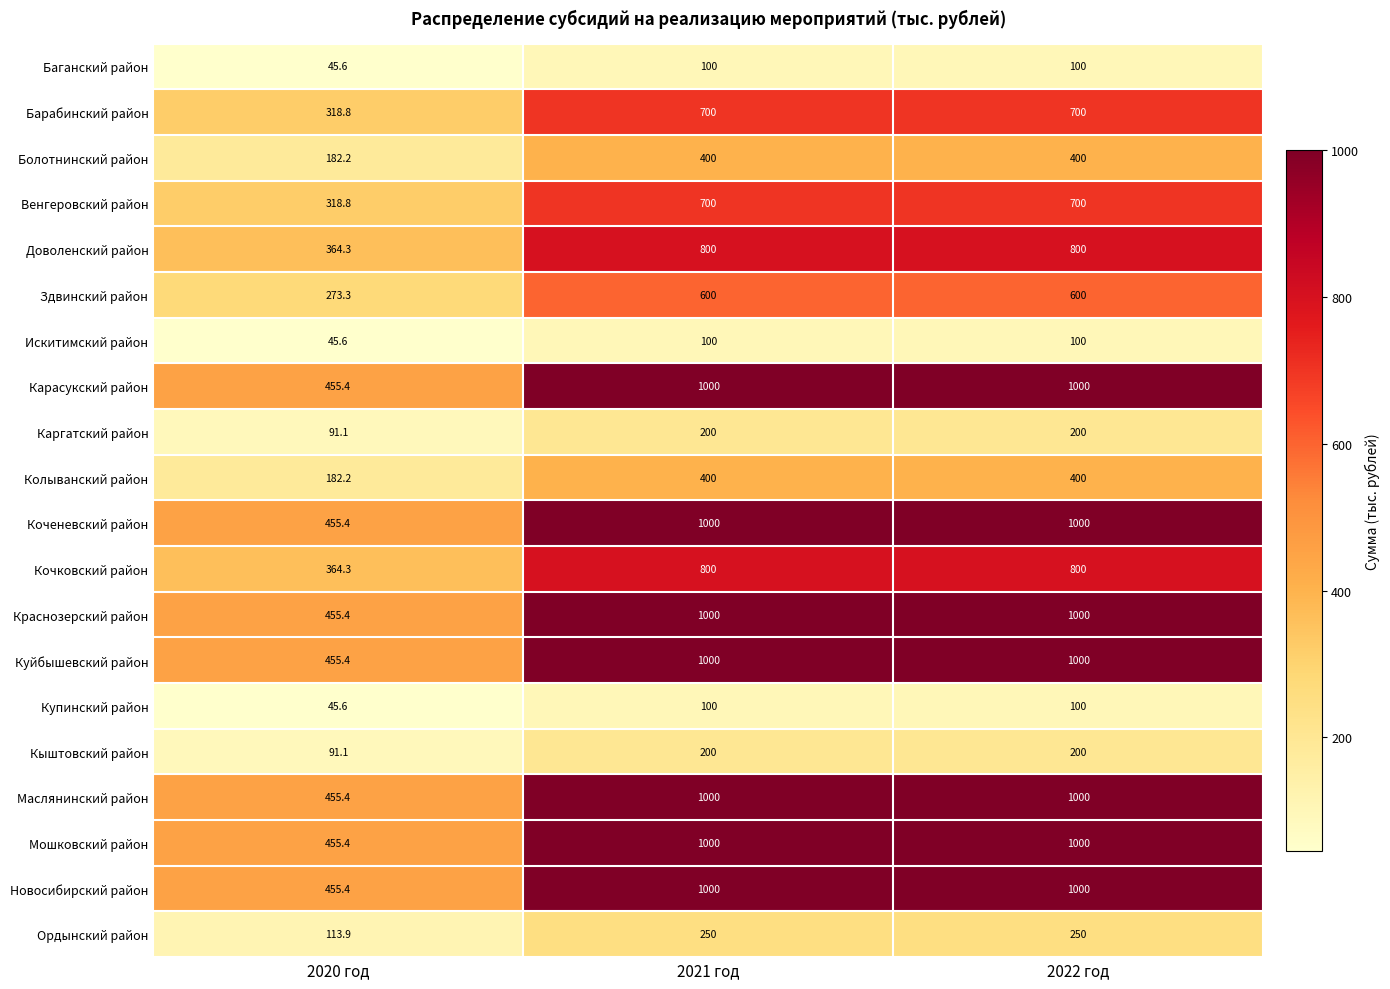

What is the sum of all Искитимский район values?

245.6